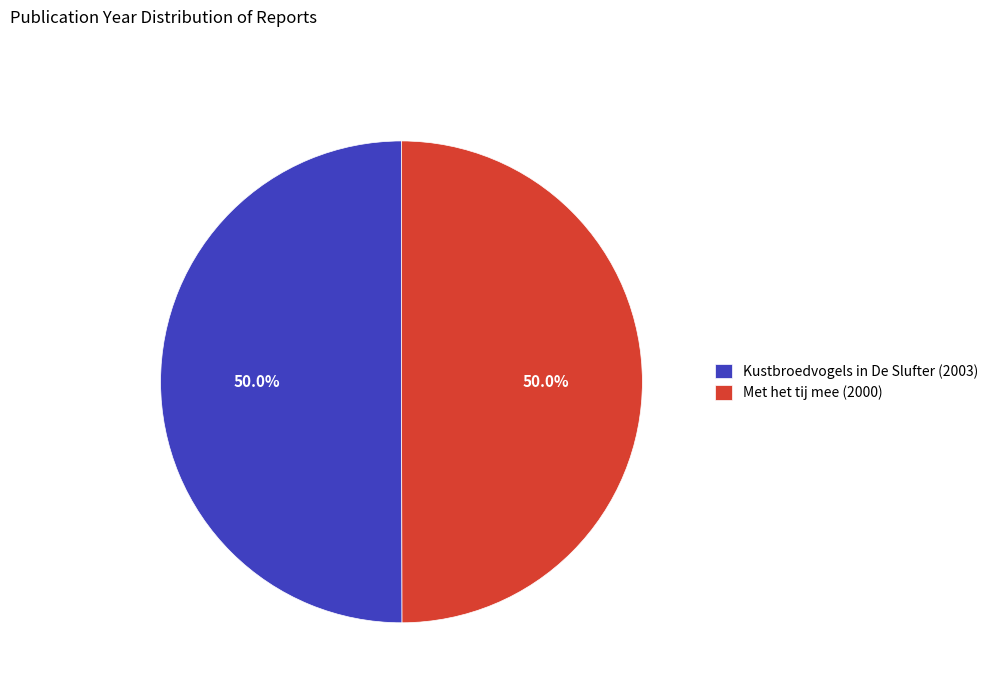

Is it true that Kustbroedvogels in De Slufter (2003) is 50% of the pie?

True